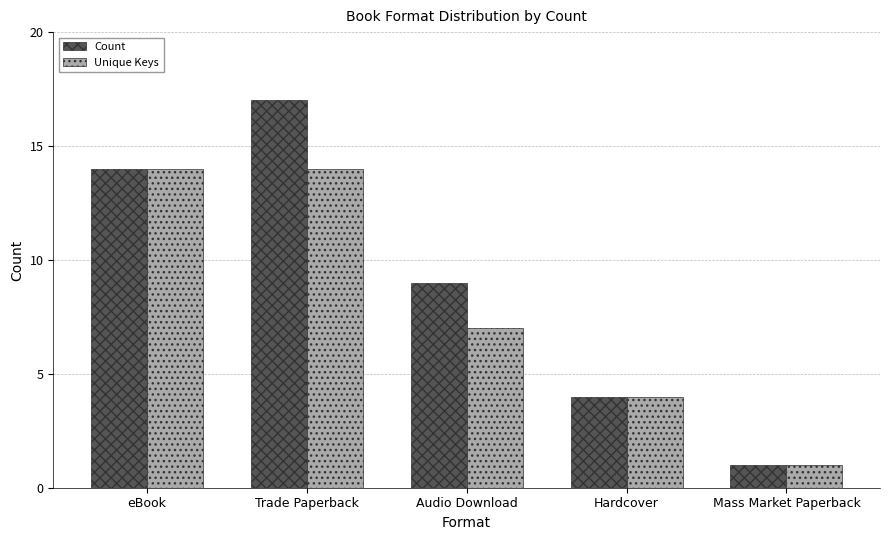

What is the label of the 2nd bar from the left?

Trade Paperback